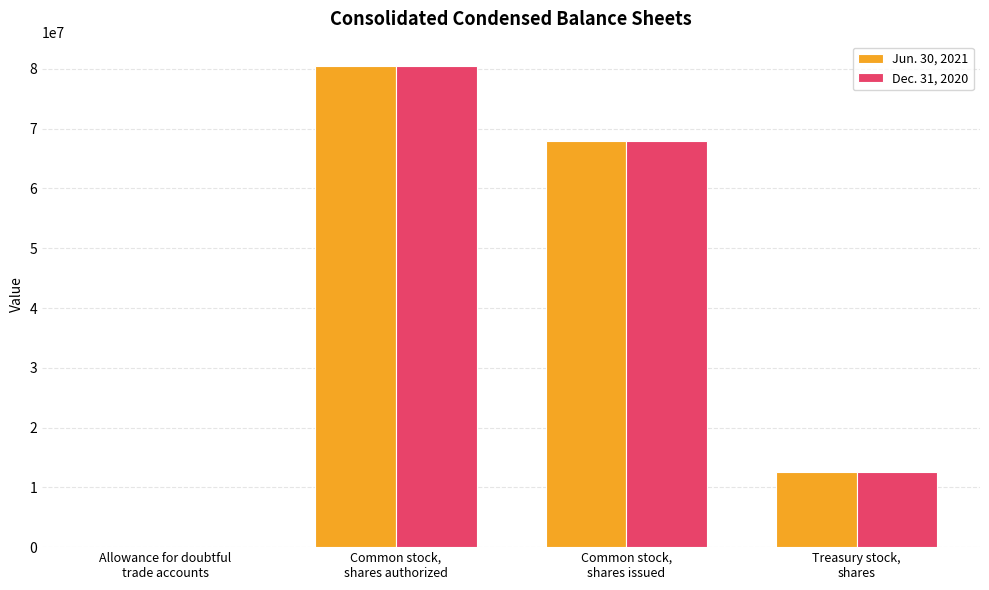

What is the greatest value displayed?

80533536